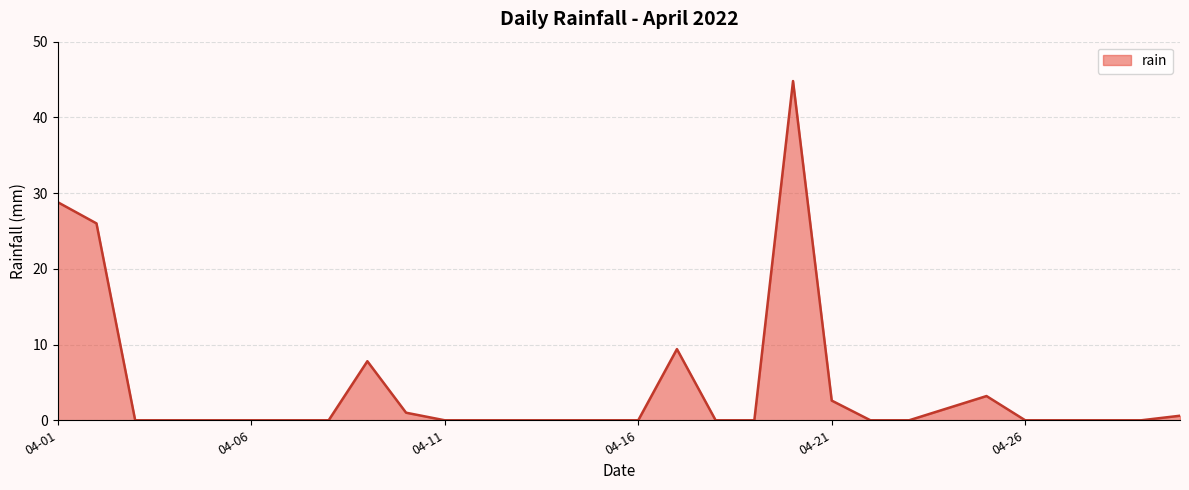

What is the greatest value displayed?

44.8